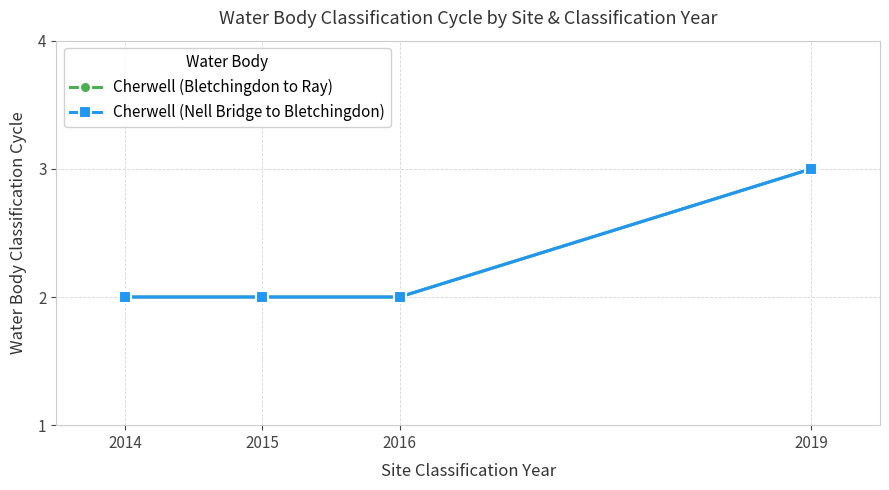

Which series has the largest range (max minus min)?

Cherwell (Bletchingdon to Ray)